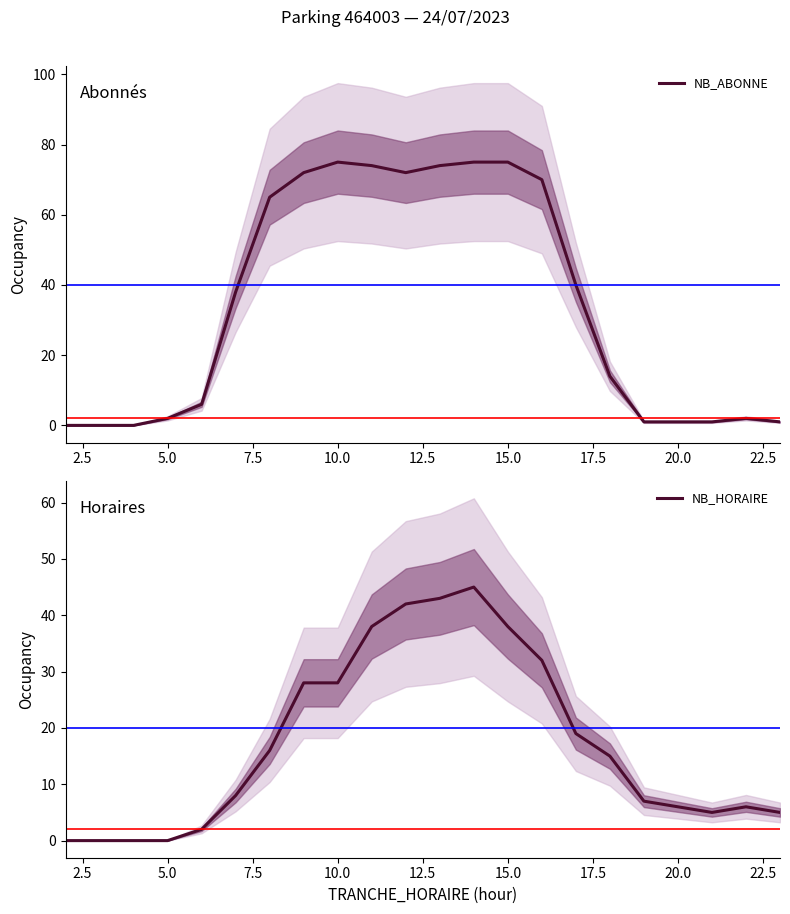

How many distinct data groups are displayed?

2